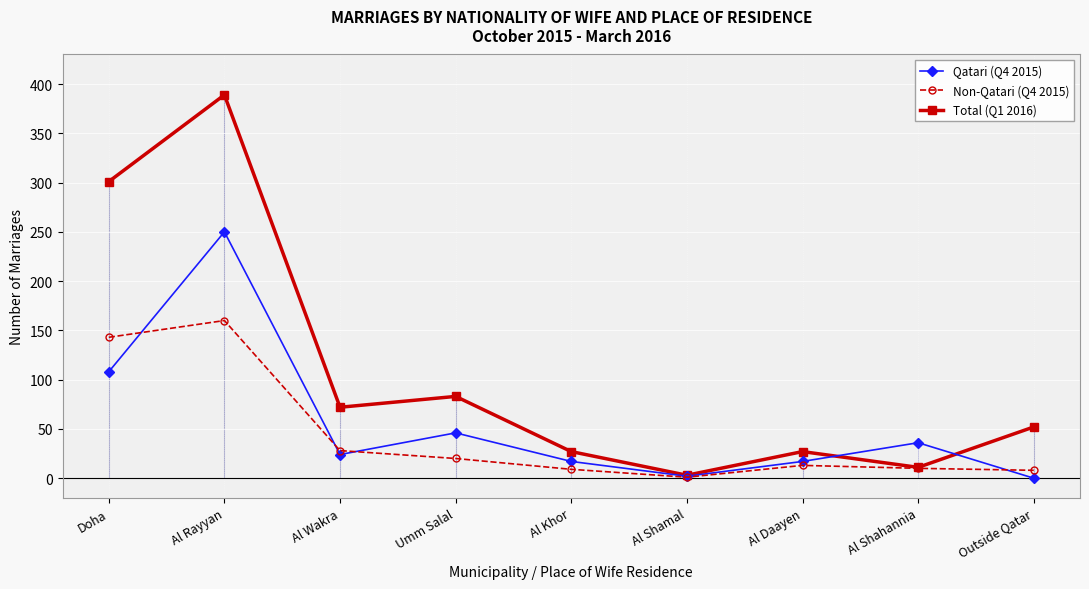

In Non-Qatari (Q4 2015), how many points are lower than both neighbors (excluding endpoints)?

1